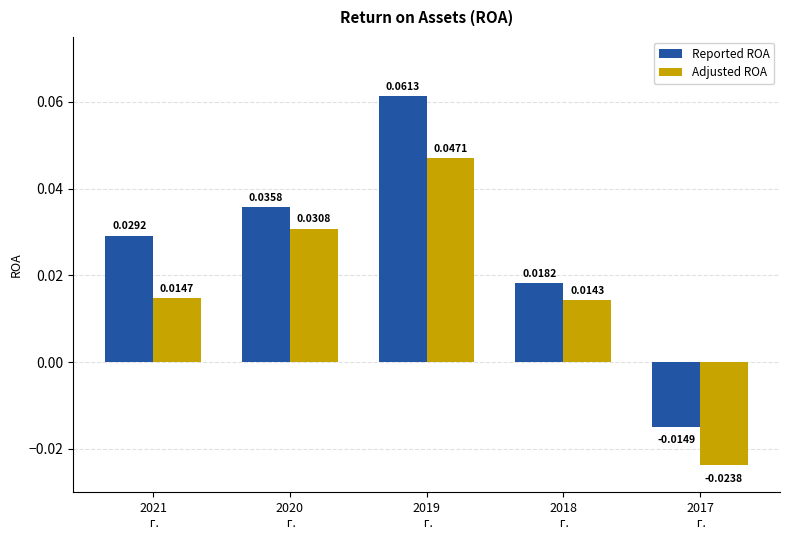

At how many categories does at least one series exceed 0?

4